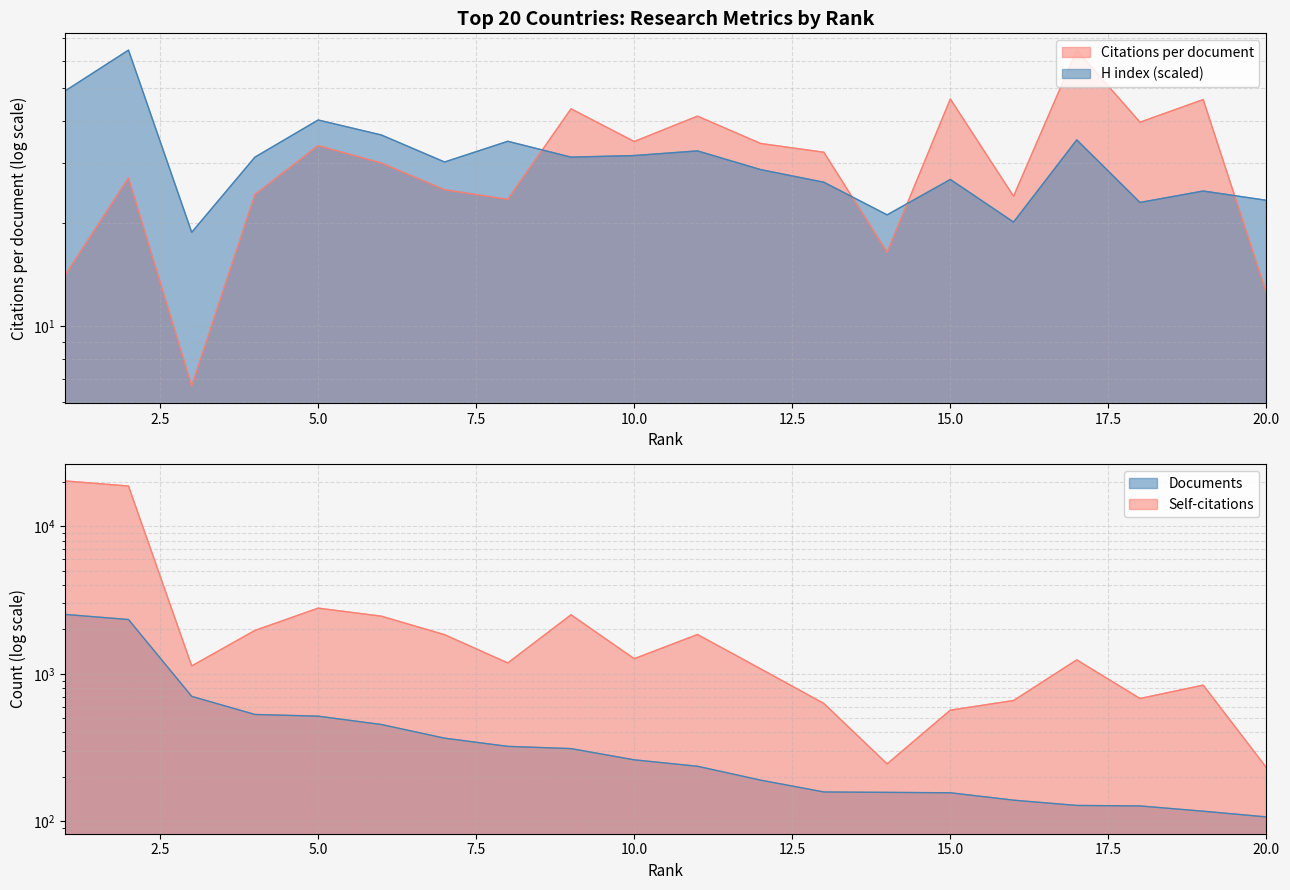

Where do Citations per document and H index first cross each other?

8 and 9